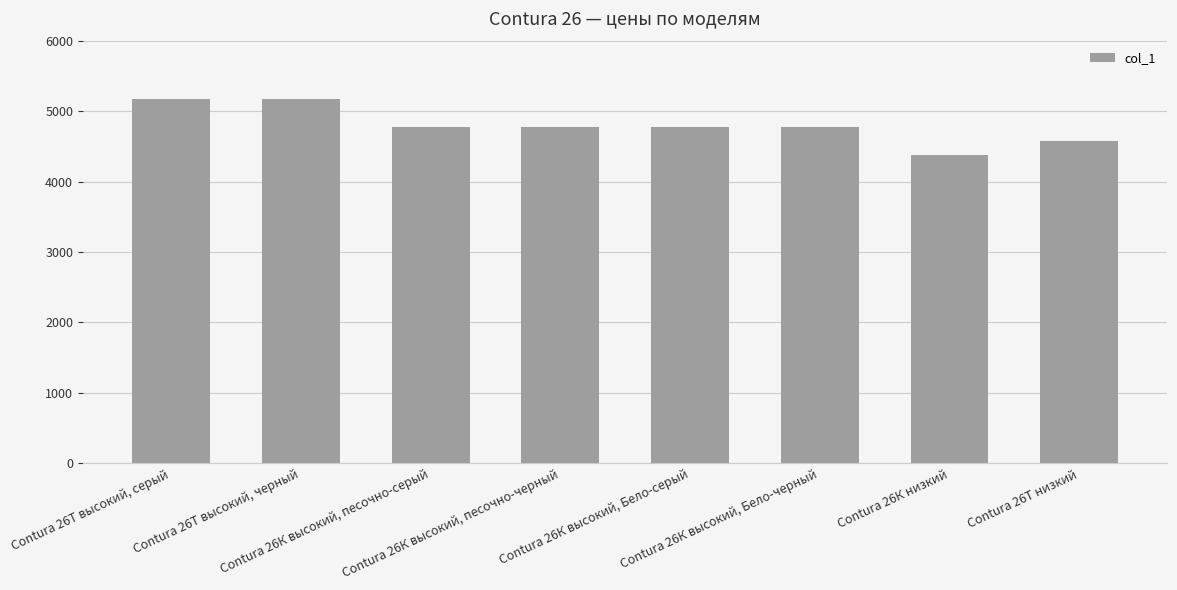

What is the average value?

4798.8